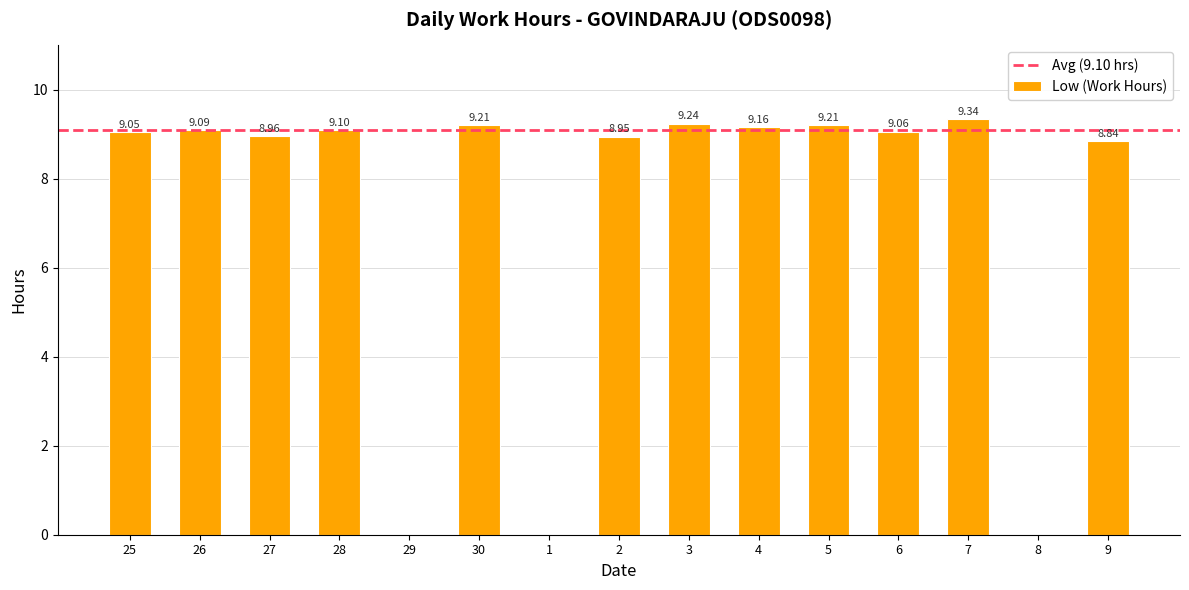

What is the sum of the values at 27 and 28?

18.1